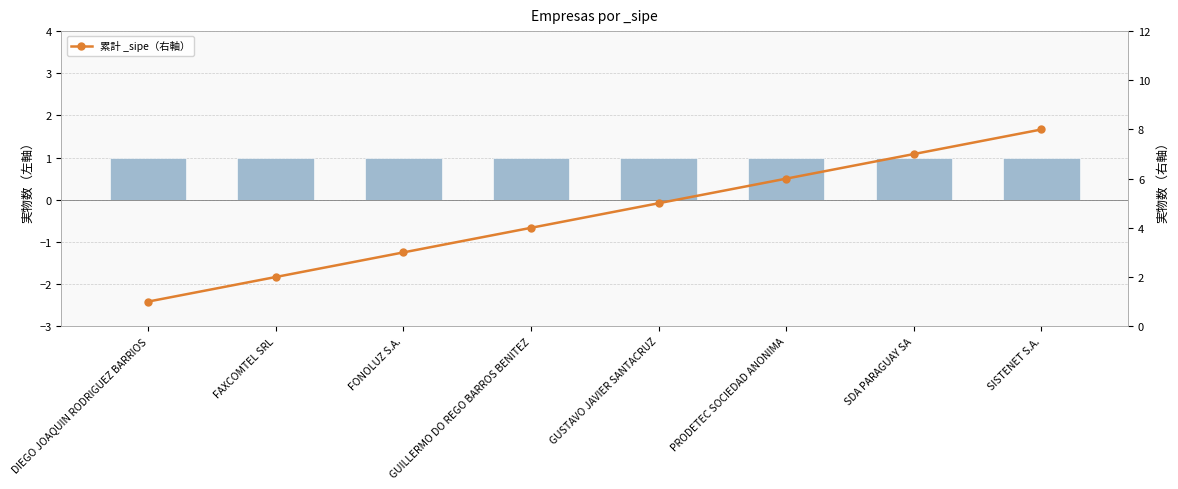

The value at SDA PARAGUAY SA is 10. True or false?

False